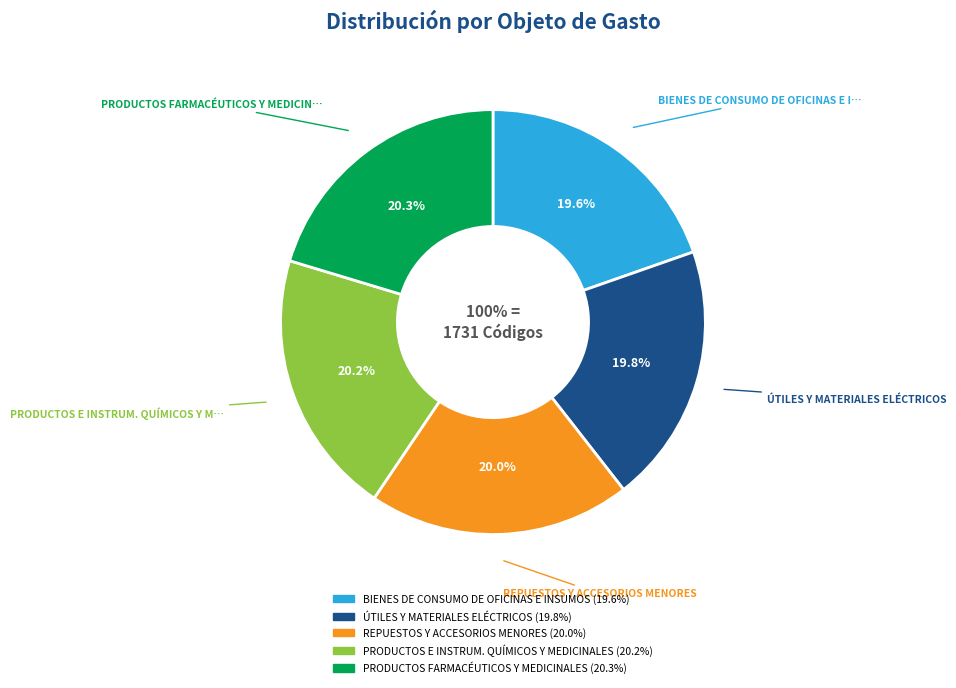

What is the ratio of the value at ÚTILES Y MATERIALES ELÉCTRICOS to the value at BIENES DE CONSUMO DE OFICINAS E INSUMOS?

1.0